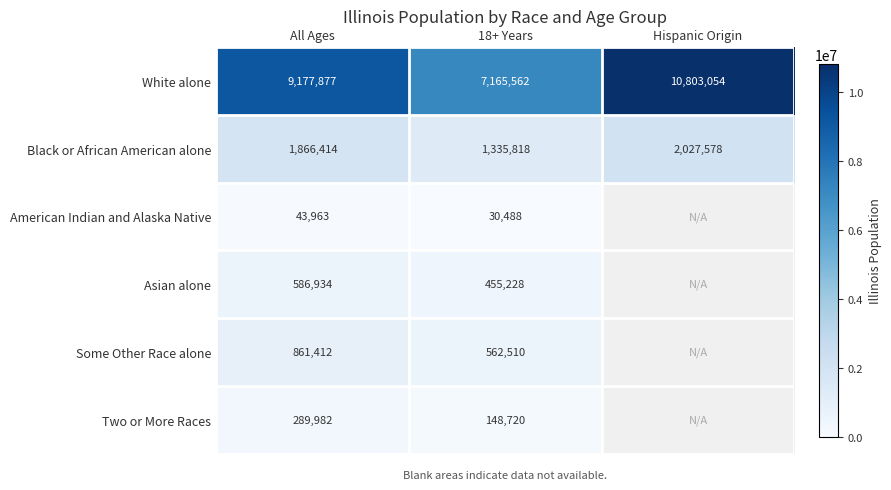

What is the spread (max minus min) of values at All Ages?

9133914